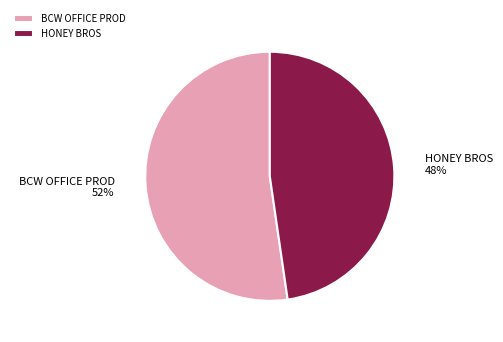

Is it true that BCW OFFICE PROD is 47% of the pie?

False